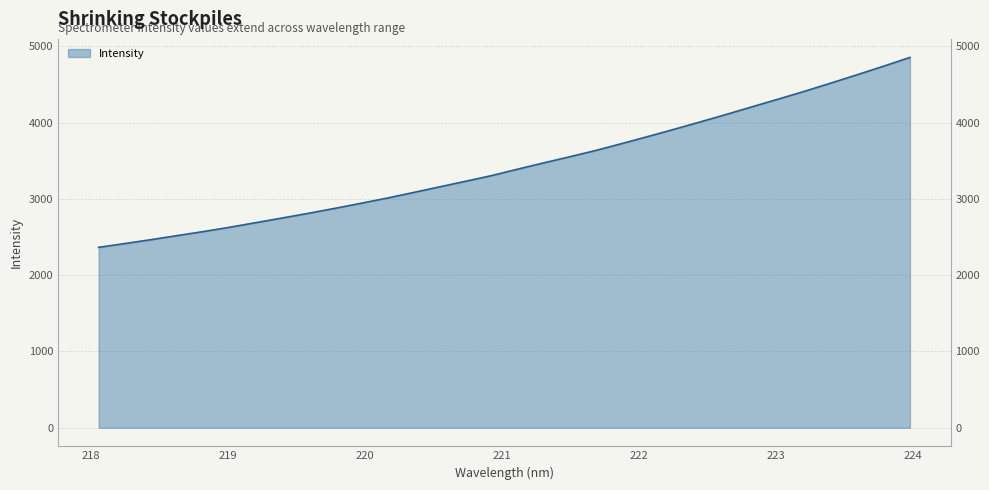

Rank the categories by value from highest to lowest.

223.9802, 223.7895, 223.5987, 223.408, 223.2172, 223.0264, 222.8355, 222.6447, 222.4538, 222.263, 222.0721, 221.8812, 221.6902, 221.4993, 221.3083, 221.1174, 220.9264, 220.7354, 220.5444, 220.3533, 220.1623, 219.9712, 219.7801, 219.589, 219.3979, 219.2067, 219.0156, 218.8244, 218.6332, 218.442, 218.2508, 218.0596